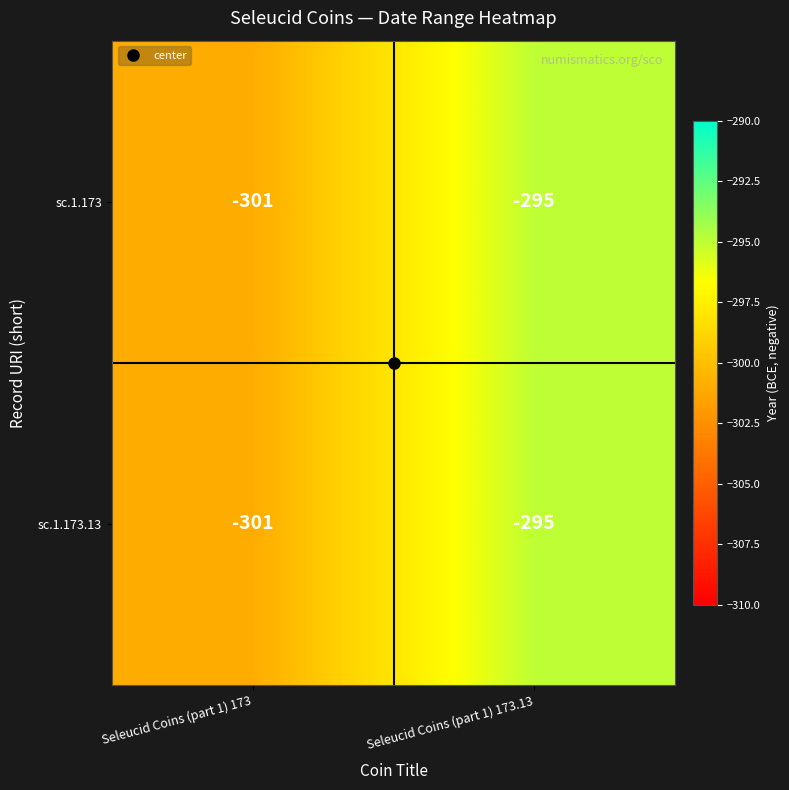

True or false: sc.1.173.13 has a value of -301 at Seleucid Coins (part 1) 173.

True